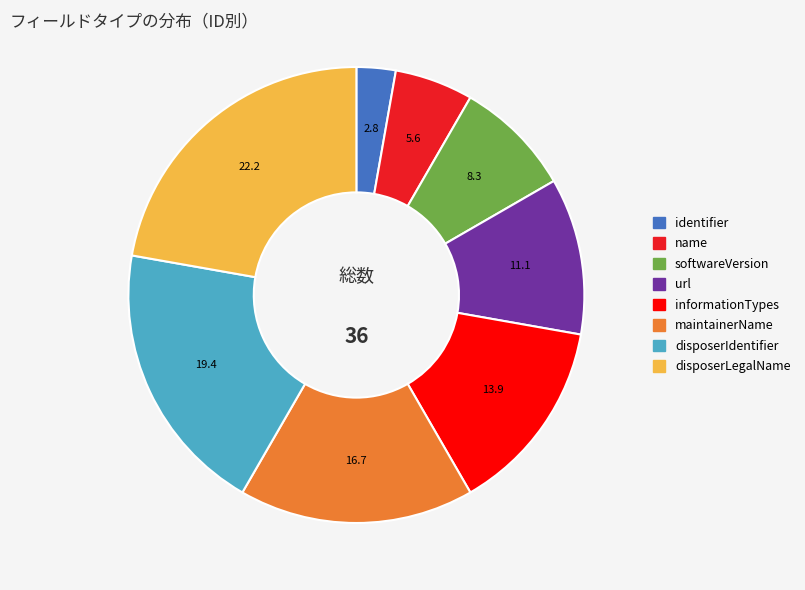

Which category has the biggest portion of the pie?

disposerLegalName